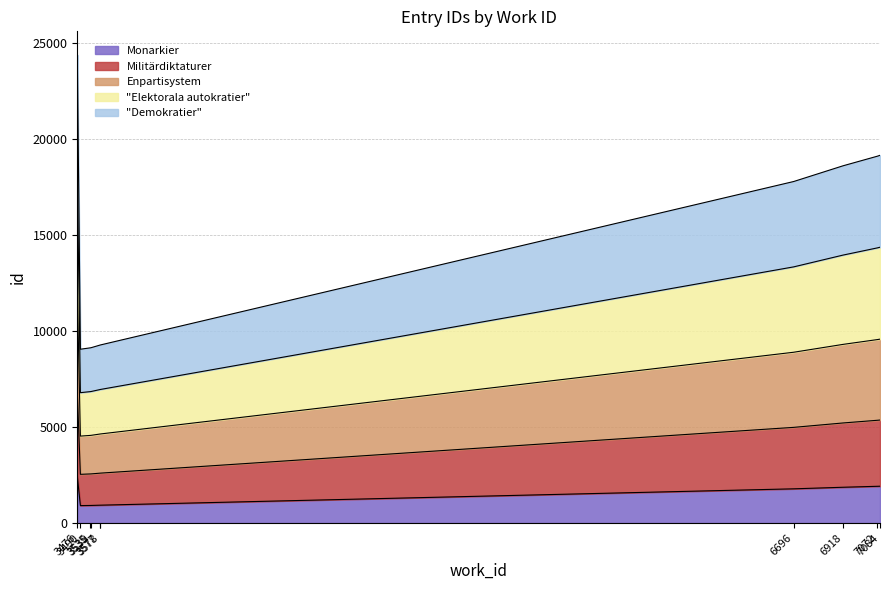

Does the chart have visible grid lines?

Yes